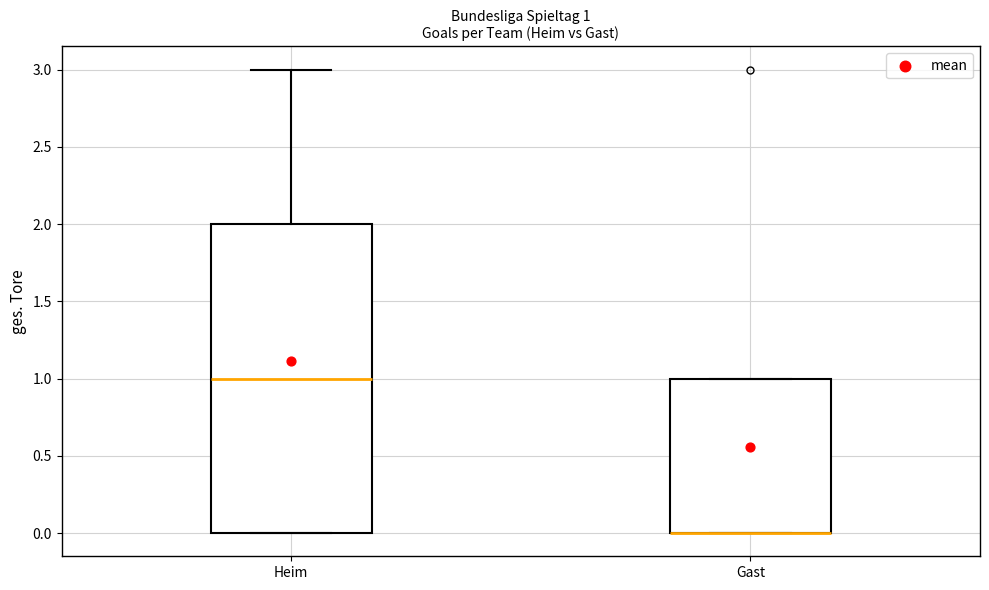

Comparing the boxes themselves (not the whiskers), which one is the tallest?

Heim